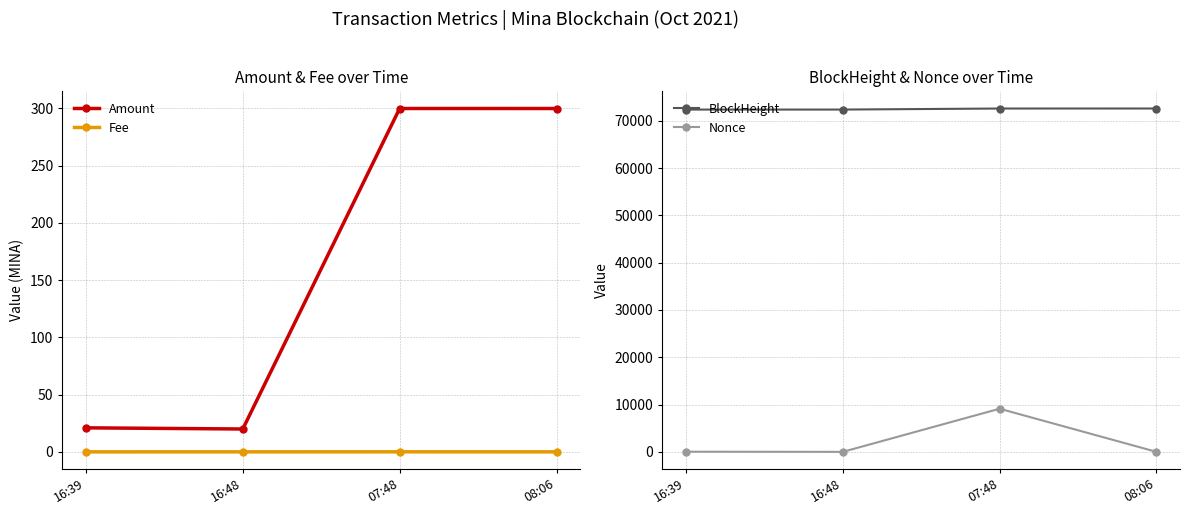

True or false: Fee and Amount cross at least once.

False